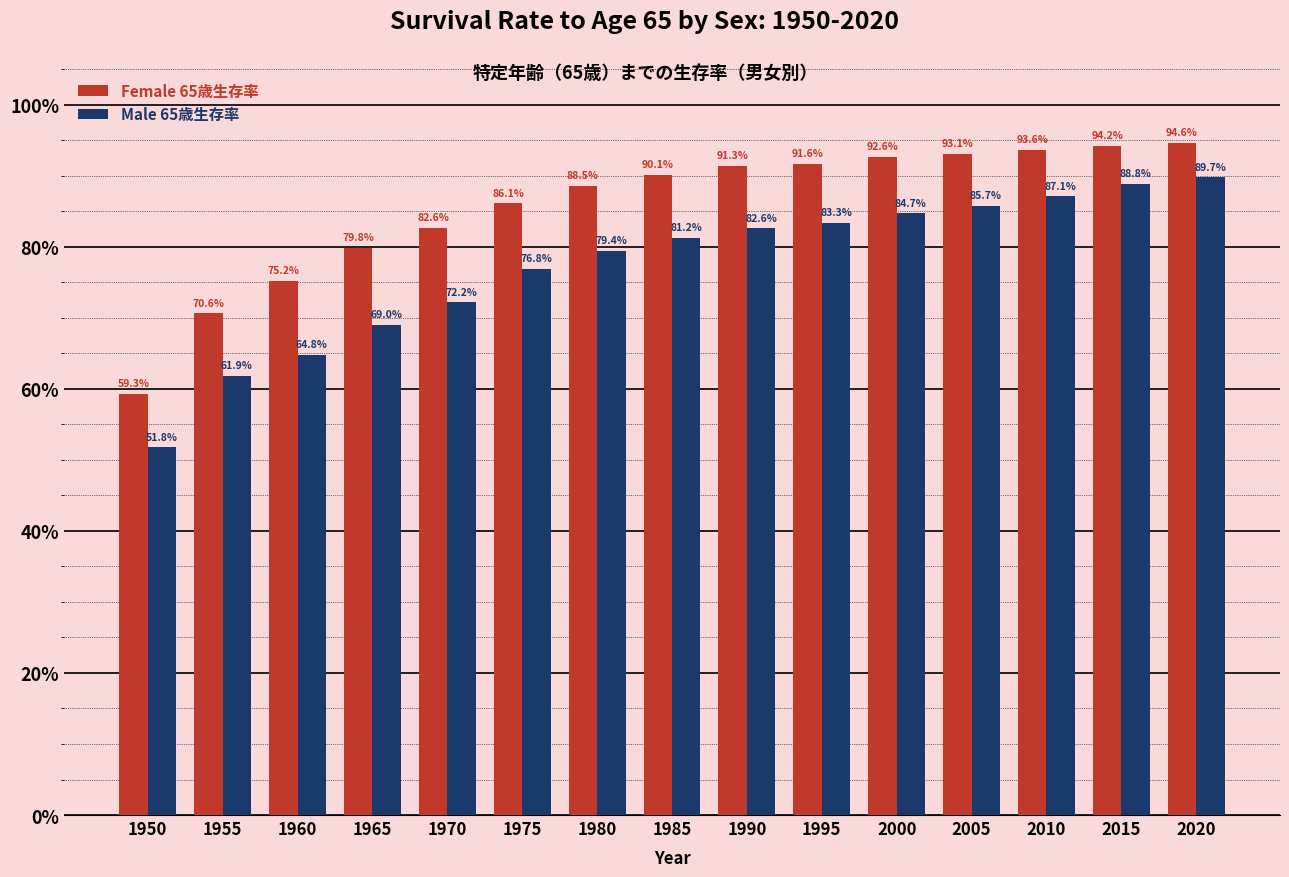

Which series has the widest spread of values?

Male 65歳生存率